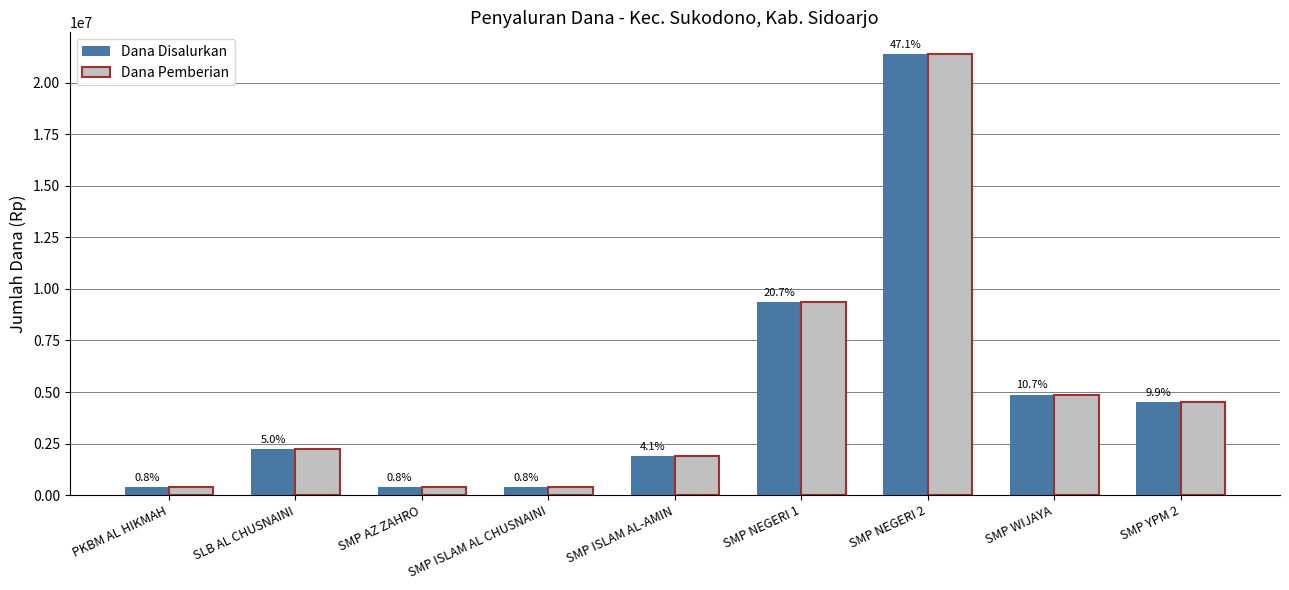

How many bars are there in total?

18